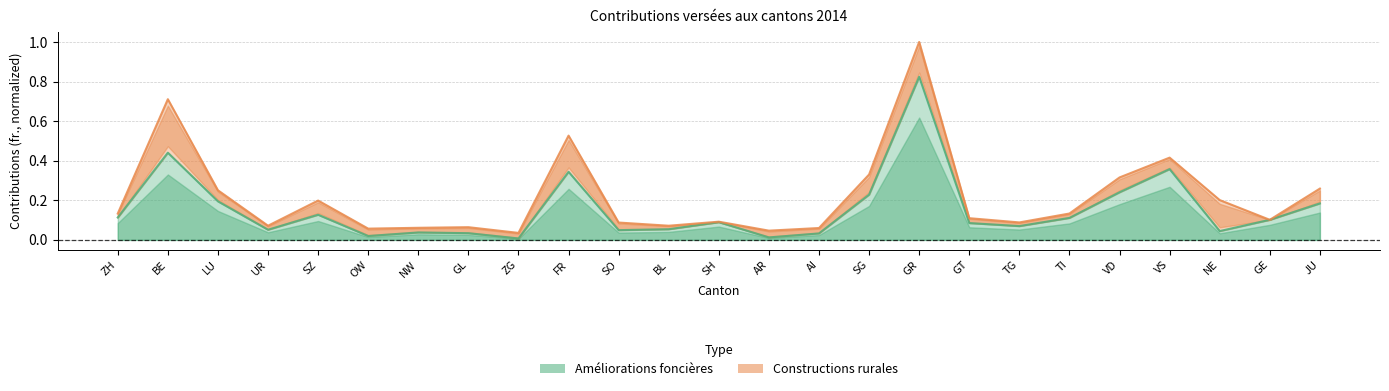

What is the average value?

0.2